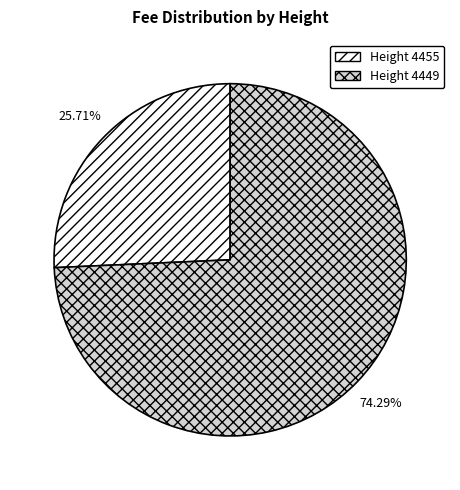

Is there any slice that represents more than half of the pie?

Yes